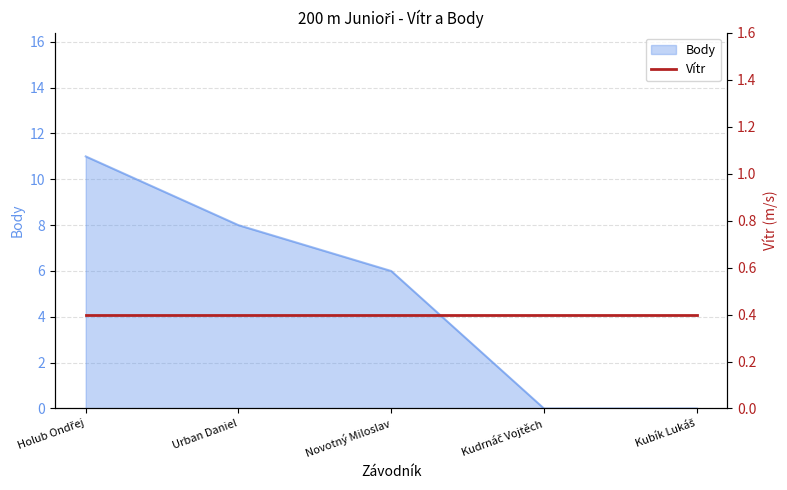

Is it true that the value at Holub Ondřej is 4?

False